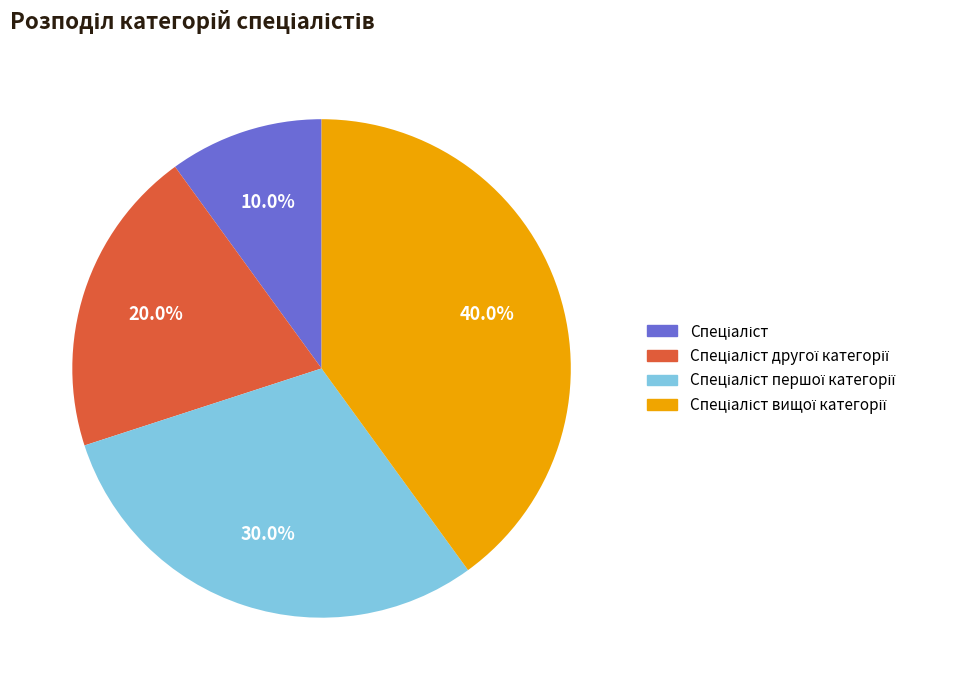

Does any single category account for the majority?

No